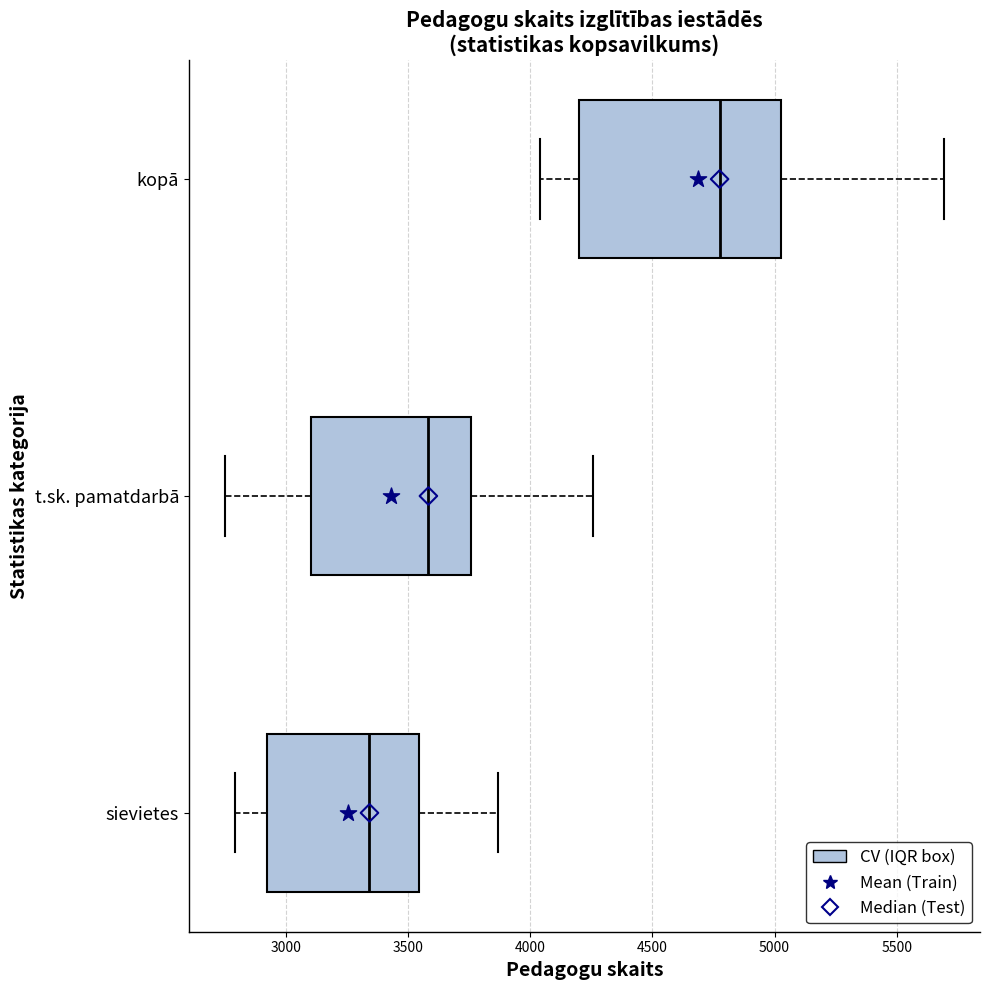

Where does the left whisker of the box for sievietes end on the x-axis? The values are not printed on the chart, so give them approximately, as read against the axis.

2800